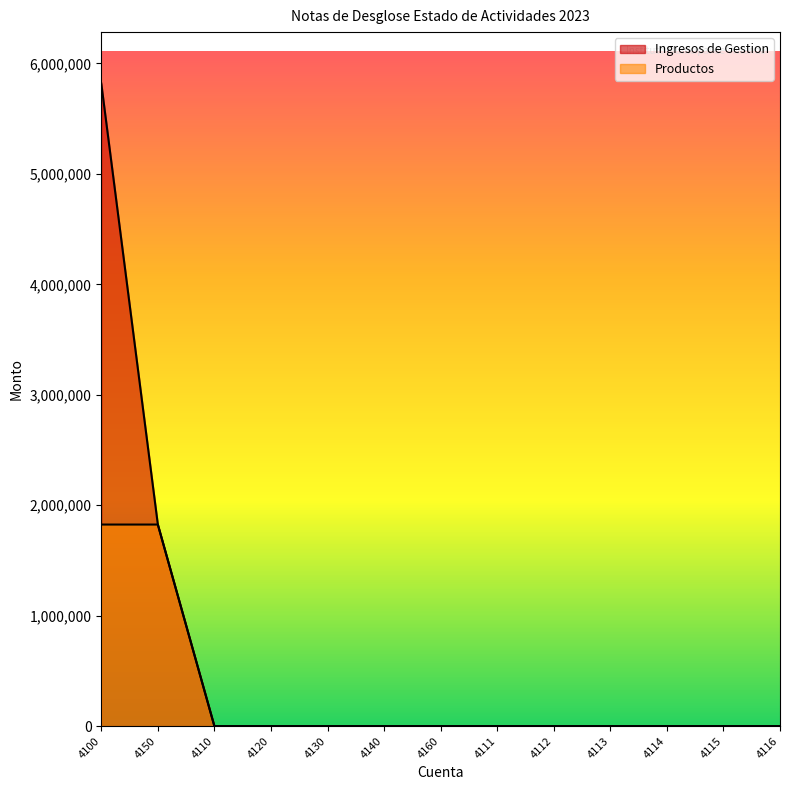

List the series in order of their peak value, lowest first.

Productos, Ingresos de Gestion